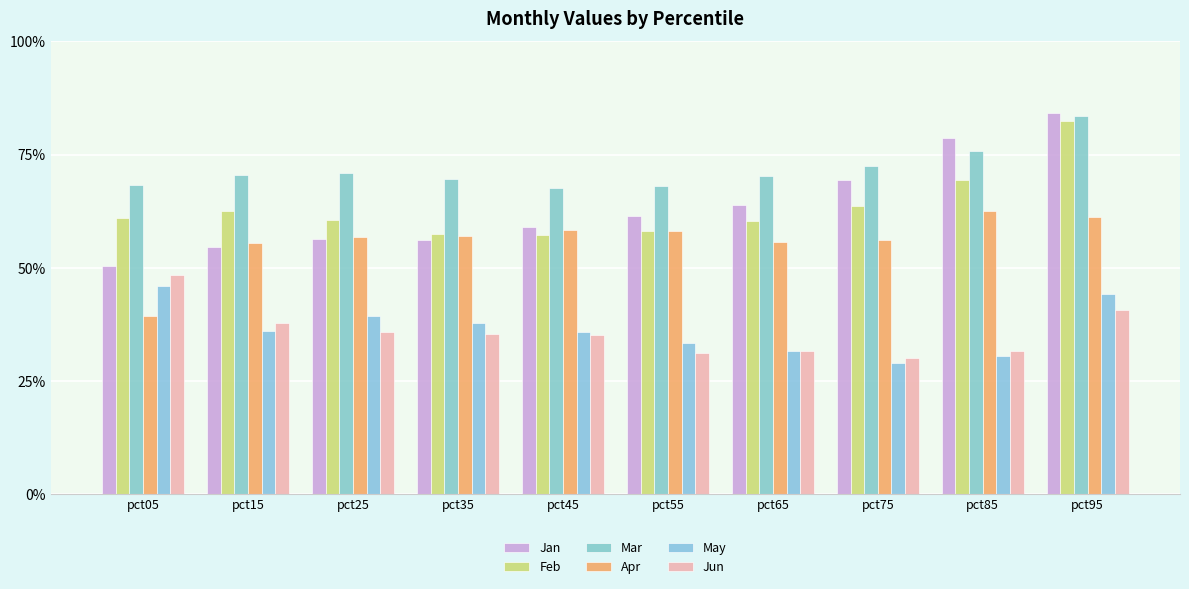

Are the bars grouped side by side (vs. stacked)?

Yes